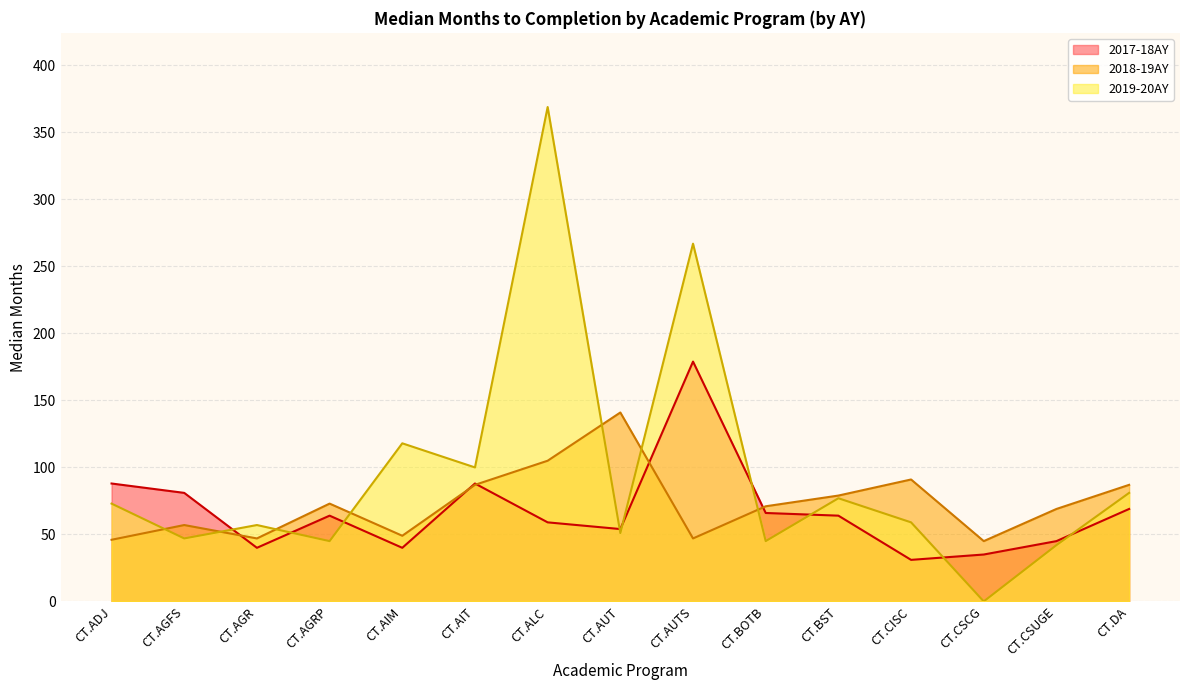

How many lines are shown in the chart?

3